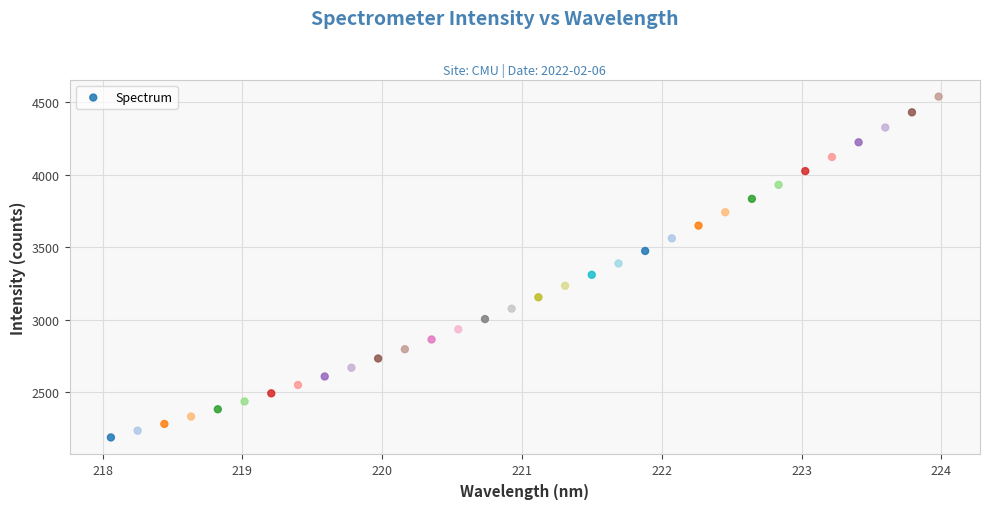

What is the range of X values (max minus min)?

5.9